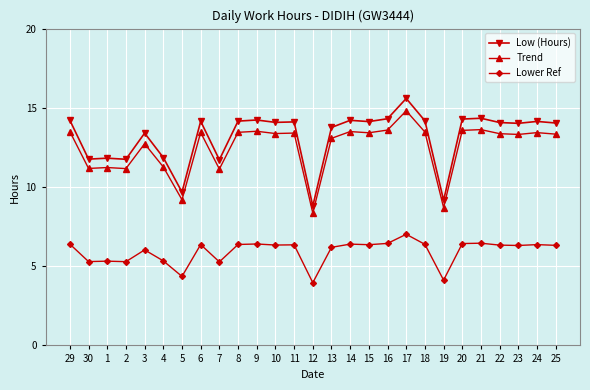

At how many categories does at least one series exceed 9?

26